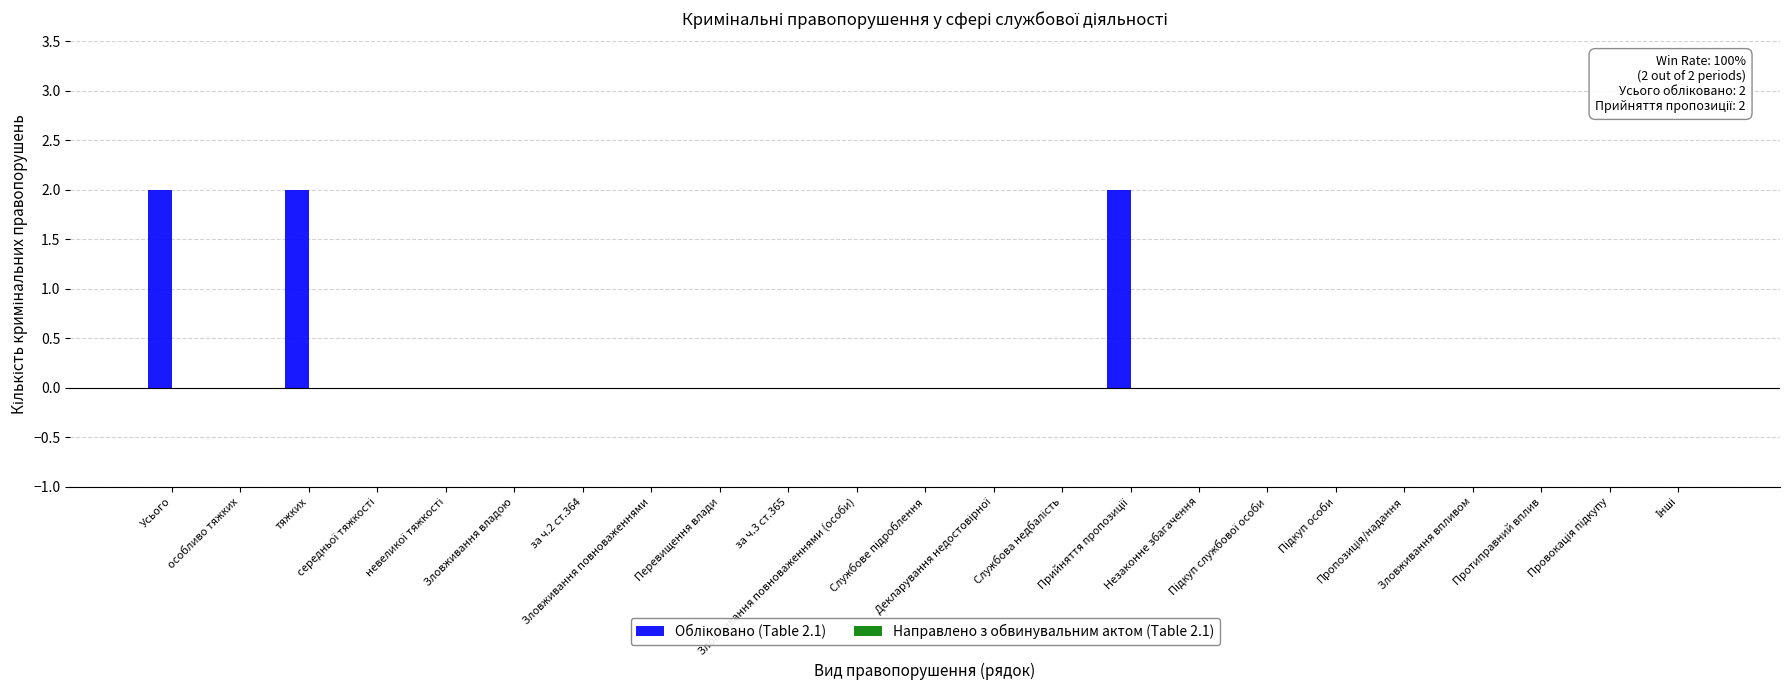

How many series are shown in this chart?

1